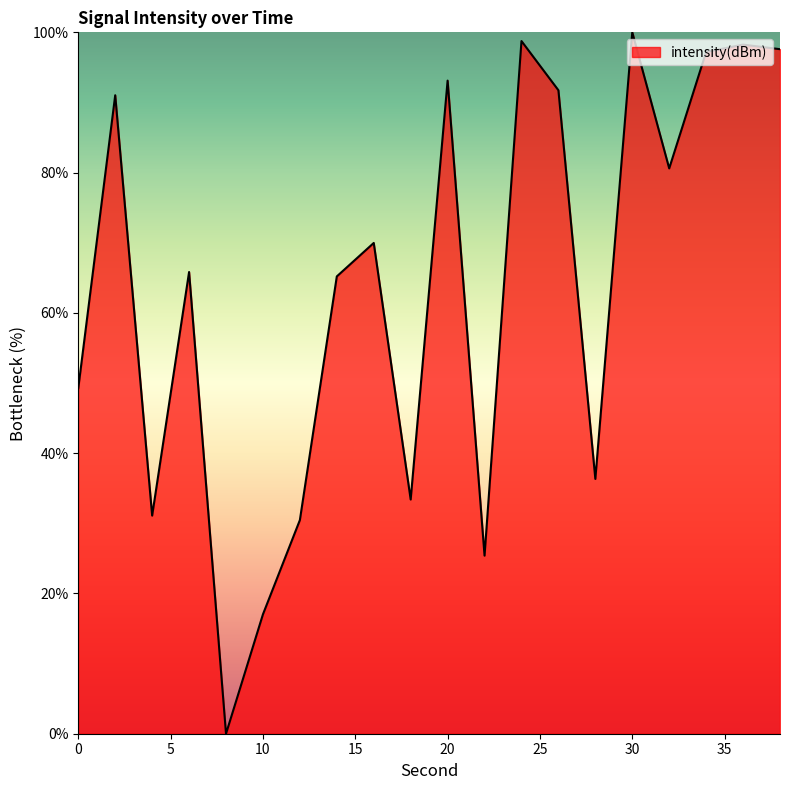

What is the difference between the second highest and minimum values?

98.8